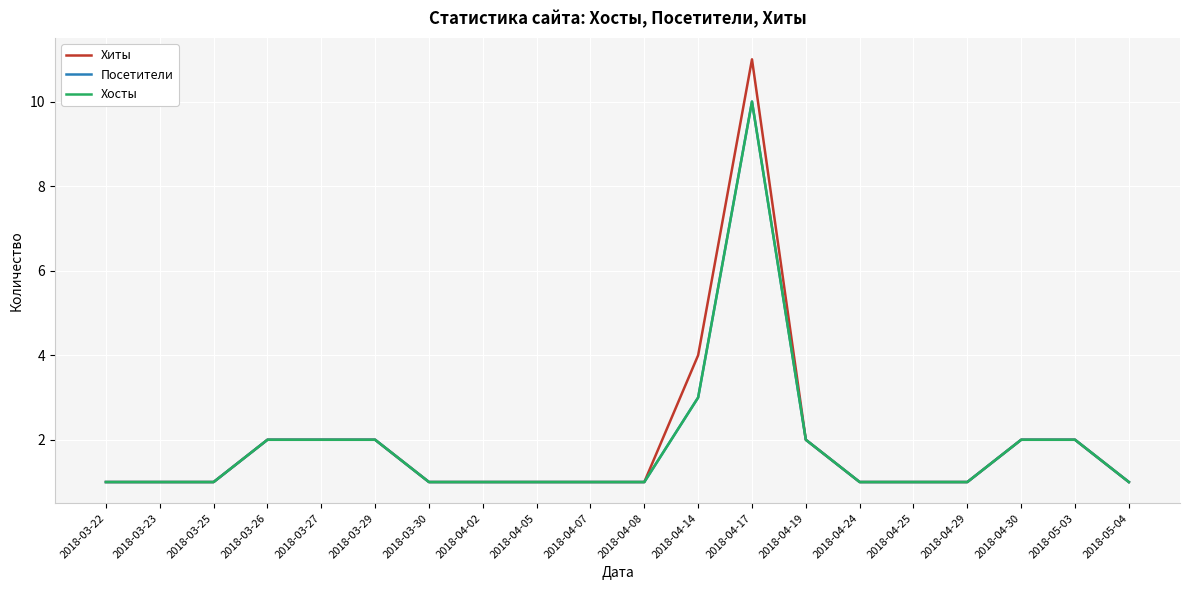

True or false: Посетители and Хосты cross at least once.

False